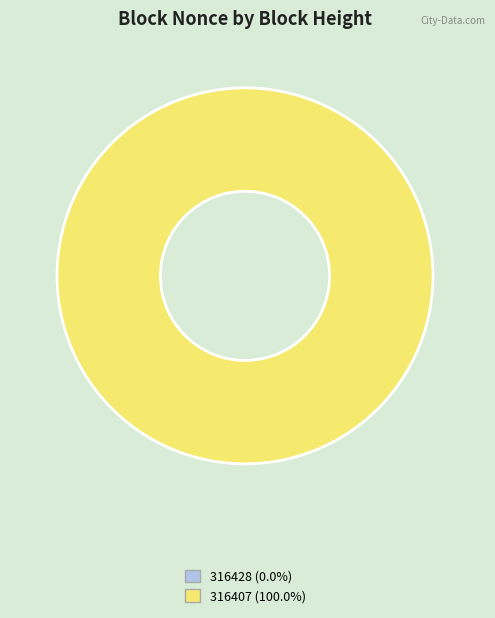

To the nearest percent, what percentage of the pie is 316407?

100%